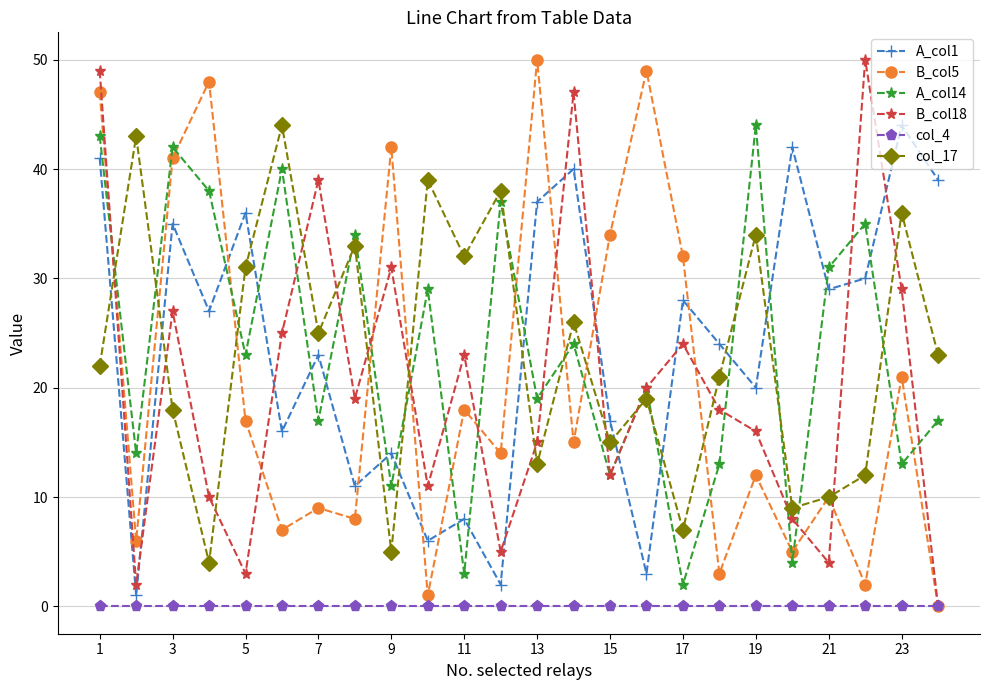

True or false: A_col14 and A_col1 cross at least once.

True